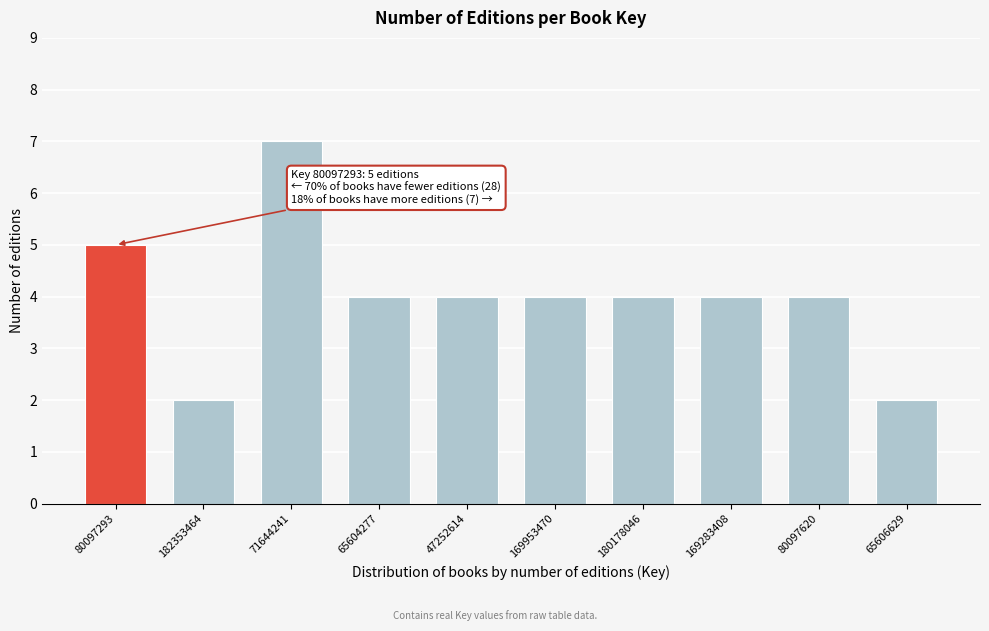

Reading right to left, transcribe all the data shown in this chart.

2	4	4	4	4	4	4	7	2	5